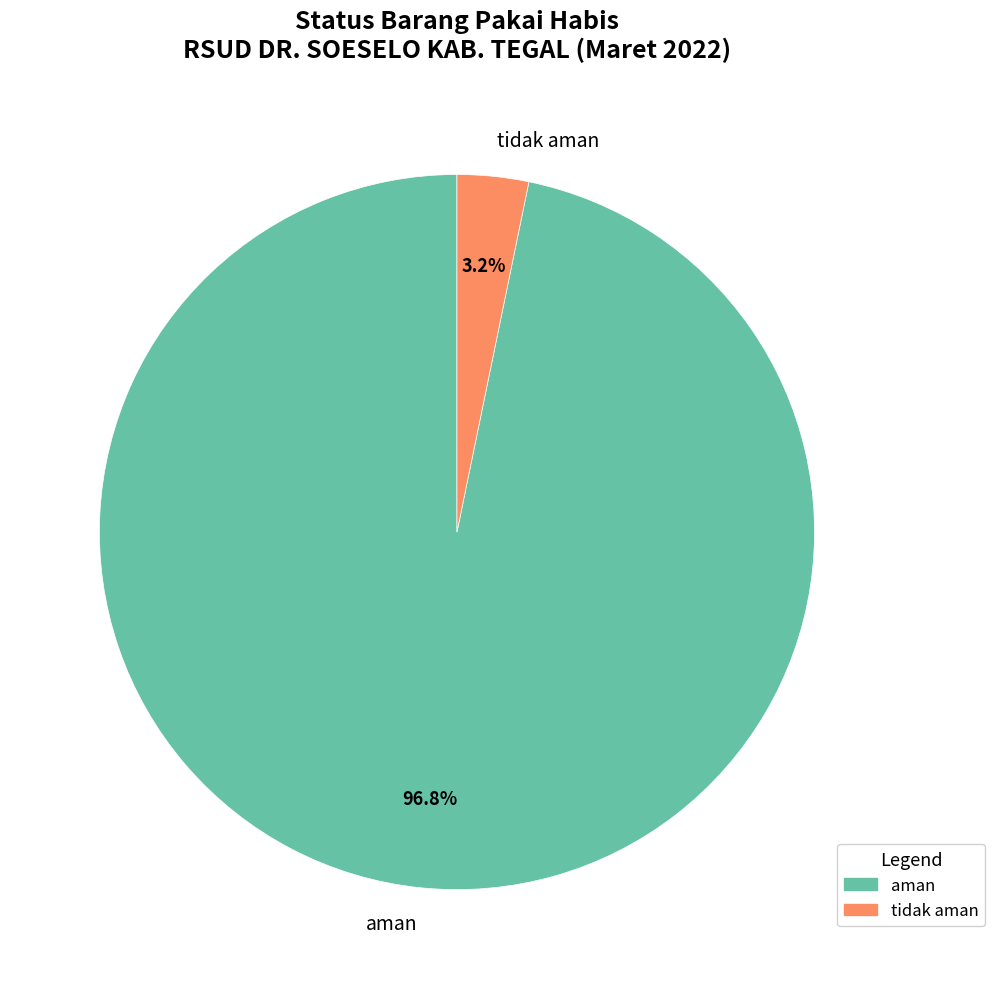

How much of the chart is everything except tidak aman?

96.8%